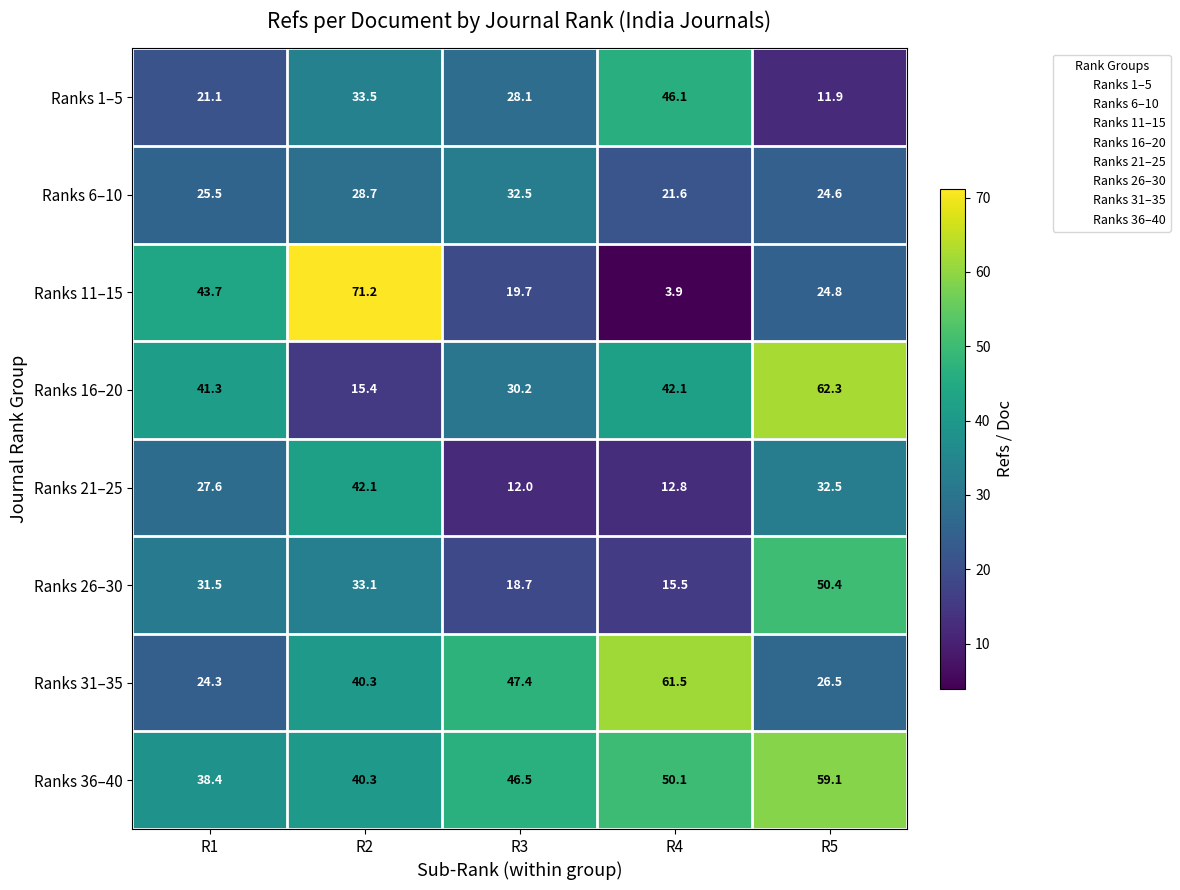

At how many categories does at least one series exceed 56?

3